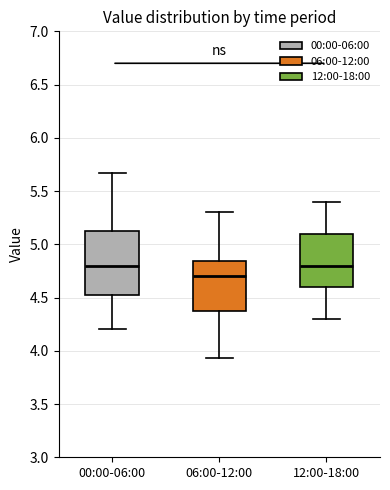

Which box is the tallest, from its lower edge to its upper edge?

00:00-06:00